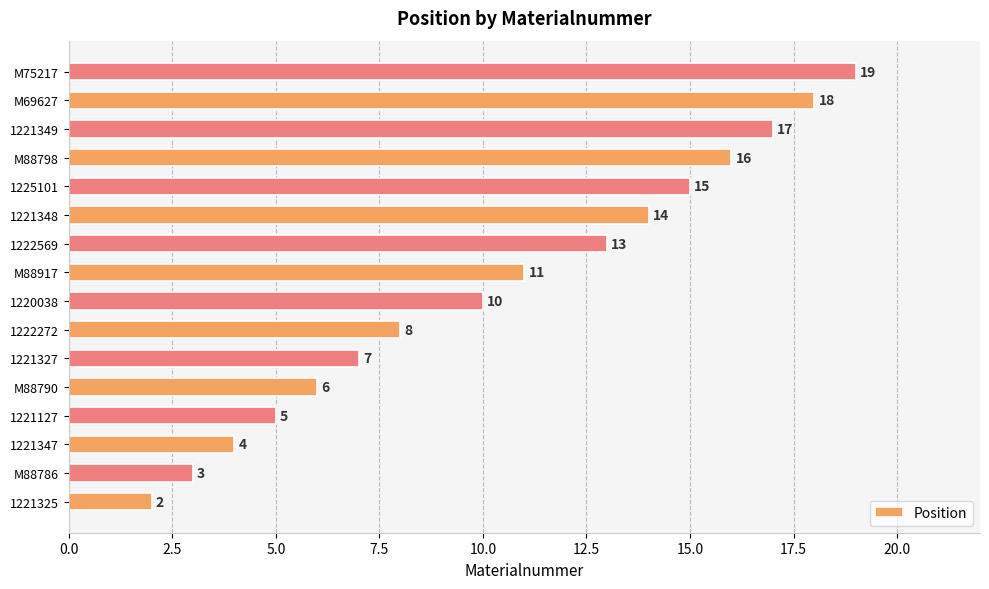

The value at 1222272 is 3. True or false?

False